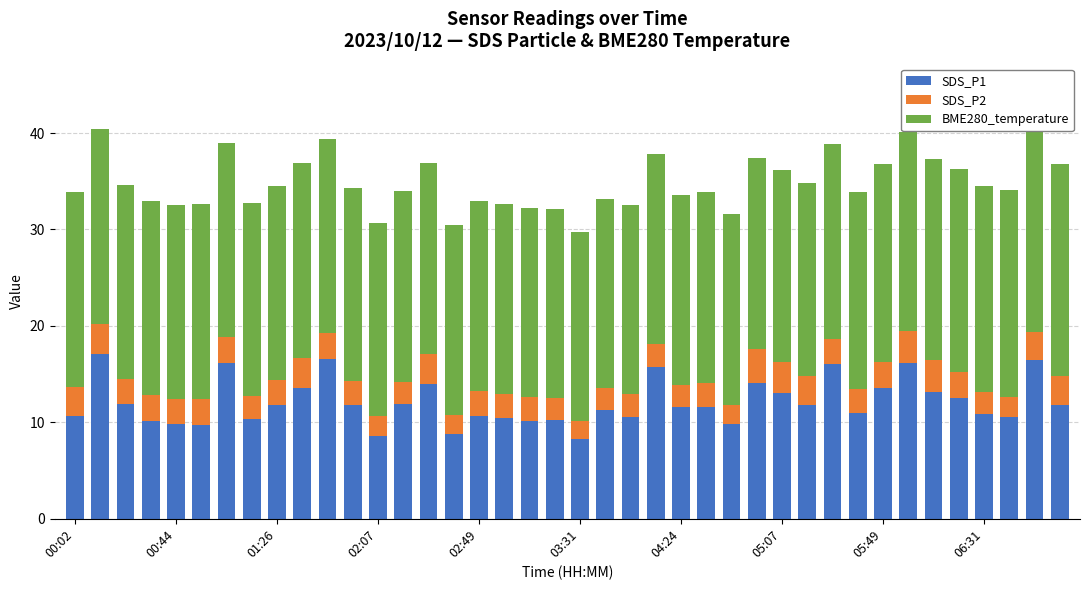

What is the difference between the second highest and second lowest values in the SDS_P1 series?

8.0